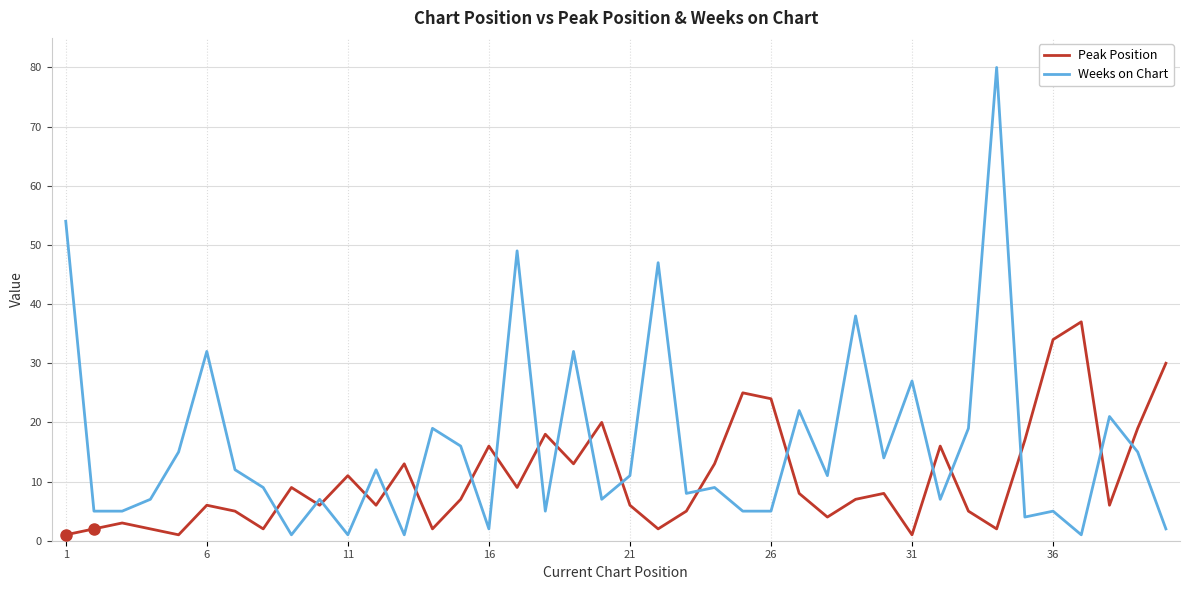

What is the difference between the maximum and minimum values in the Peak Position series?

36